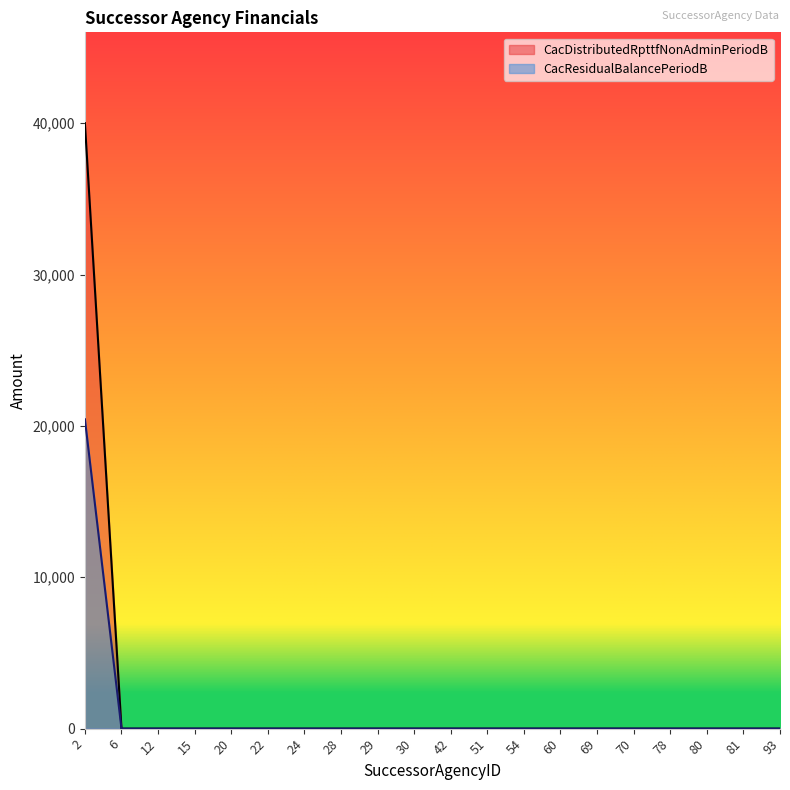

What is the sum of all CacResidualBalancePeriodB values?

20435